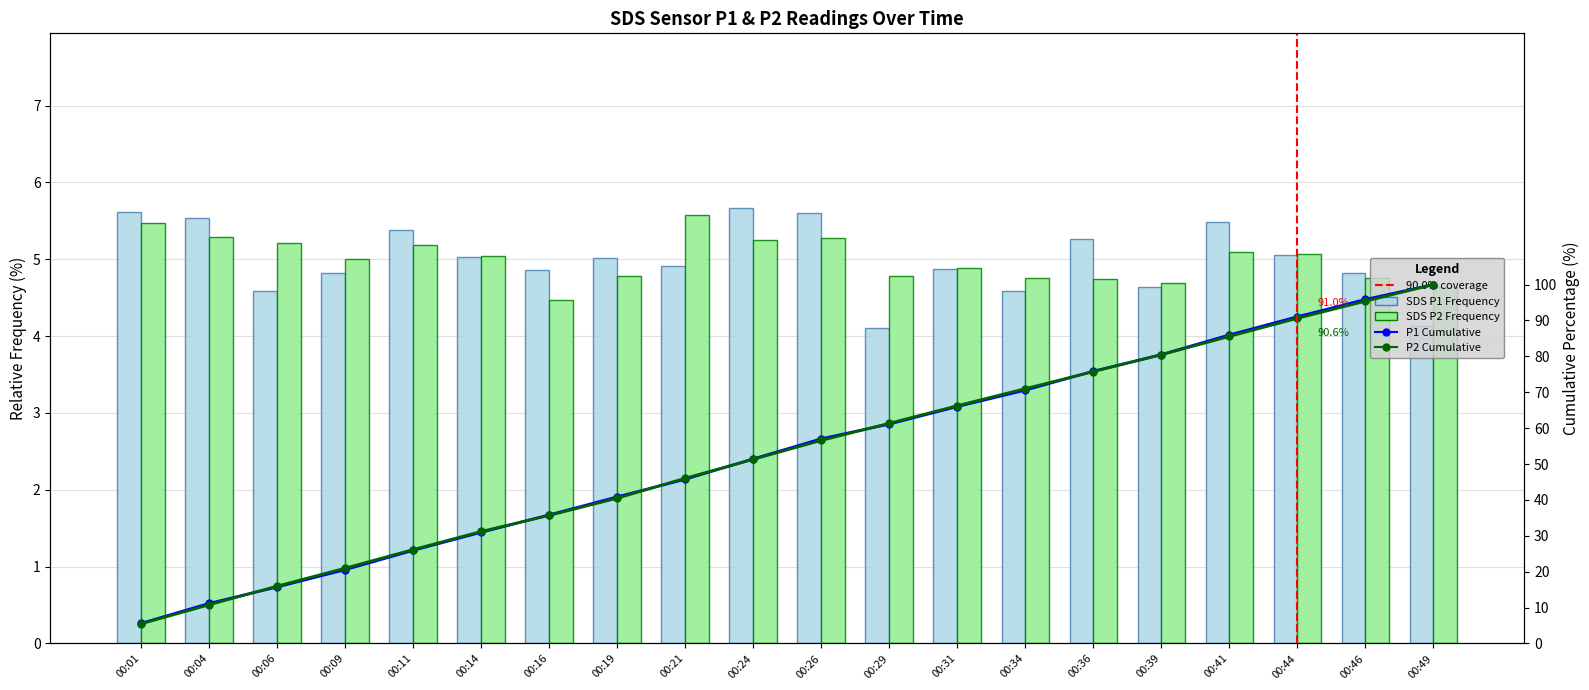

Is the value of SDS_P1 at 00:21 greater than the value of SDS_P2 at 00:34?

Yes